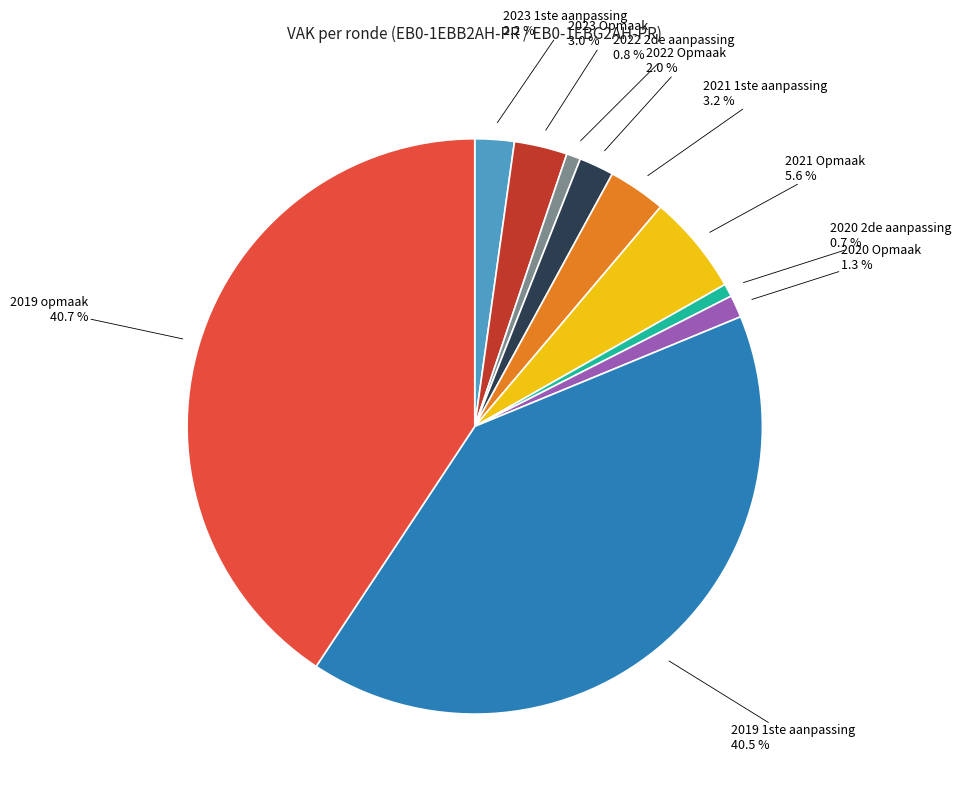

To the nearest percent, what is the difference between the largest and smallest slice percentages?

40%